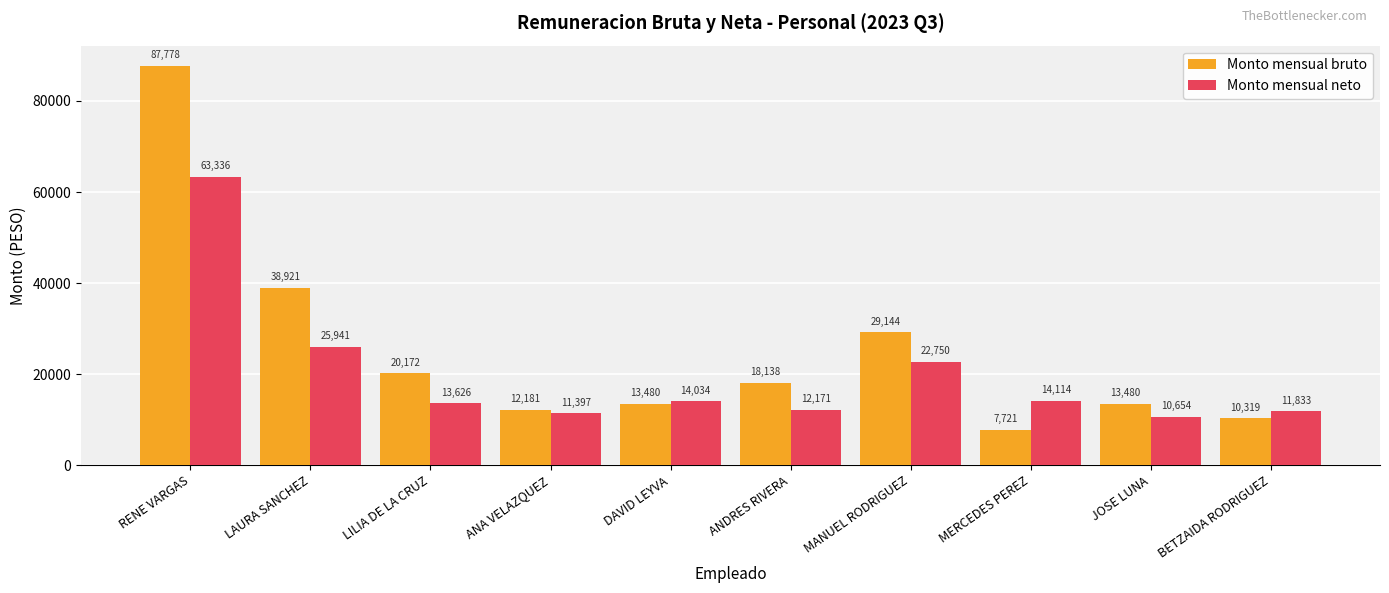

What is the difference between the Monto mensual bruto values at LAURA SANCHEZ and BETZAIDA RODRIGUEZ?

28602.1